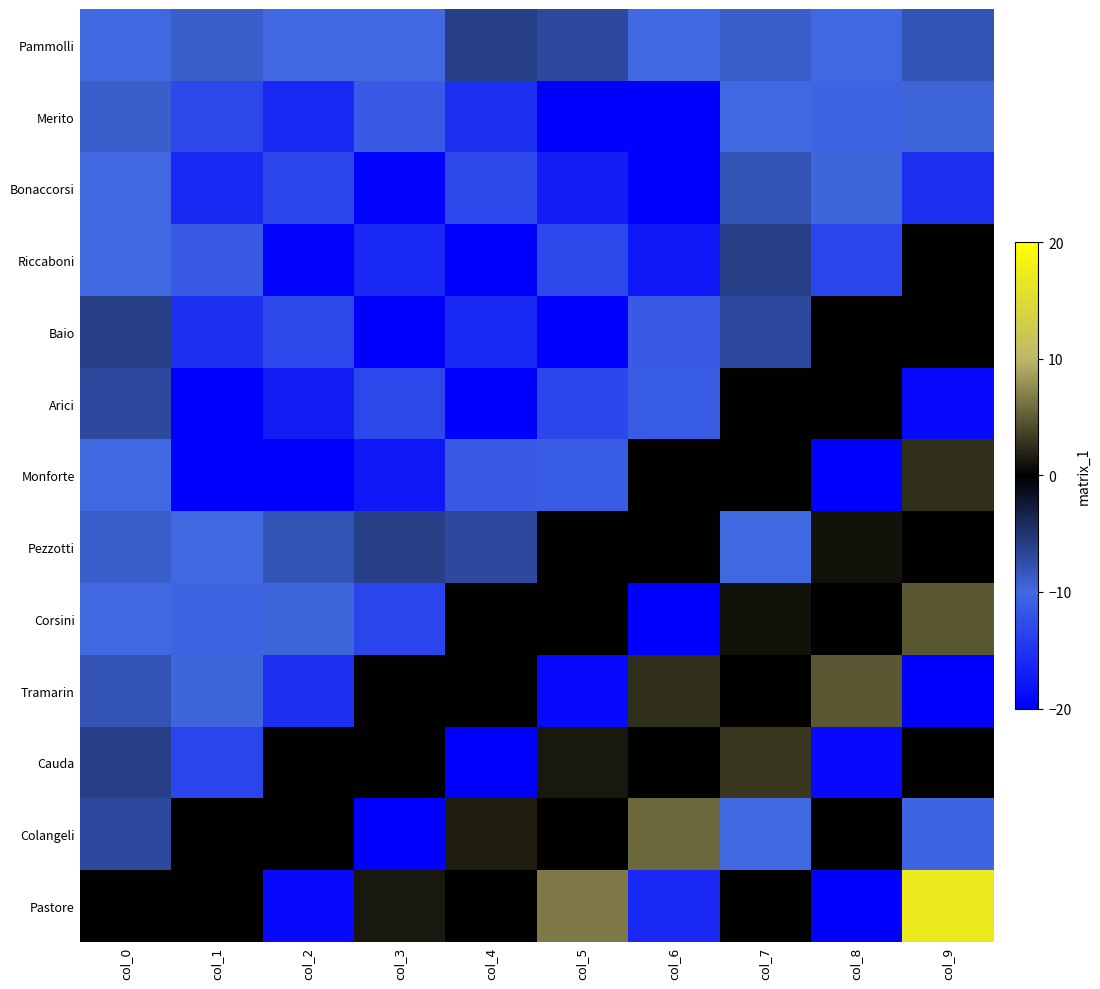

Reading right to left, what are all the values shown in this chart?

Pammolli: col_9=-8.0	col_8=-10.0	col_7=-9.0	col_6=-10.0	col_5=-7.0	col_4=-6.0	col_3=-10.0	col_2=-10.0	col_1=-9.0	col_0=-10.0
Merito: col_9=-9.6	col_8=-10.4	col_7=-10.0	col_6=-20.0	col_5=-20.0	col_4=-15.4	col_3=-11.4	col_2=-16.0	col_1=-13.0	col_0=-9.0
Bonaccorsi: col_9=-15.4	col_8=-9.6	col_7=-8.0	col_6=-20.0	col_5=-17.1	col_4=-13.0	col_3=-19.6	col_2=-13.2	col_1=-16.0	col_0=-10.0
Riccaboni: col_9=0.0	col_8=-13.3	col_7=-6.0	col_6=-17.6	col_5=-13.0	col_4=-20.0	col_3=-16.0	col_2=-19.6	col_1=-11.4	col_0=-10.0
Baio: col_9=0.0	col_8=0.0	col_7=-7.0	col_6=-11.4	col_5=-20.0	col_4=-16.0	col_3=-20.0	col_2=-13.0	col_1=-15.4	col_0=-6.0
Arici: col_9=-19.0	col_8=0.0	col_7=0.0	col_6=-11.2	col_5=-13.2	col_4=-20.0	col_3=-13.0	col_2=-17.1	col_1=-20.0	col_0=-7.0
Monforte: col_9=2.5	col_8=-20.0	col_7=0.0	col_6=0.0	col_5=-11.2	col_4=-11.4	col_3=-17.6	col_2=-20.0	col_1=-20.0	col_0=-10.0
Pezzotti: col_9=0.0	col_8=1.0	col_7=-10.0	col_6=0.0	col_5=0.0	col_4=-7.0	col_3=-6.0	col_2=-8.0	col_1=-10.0	col_0=-9.0
Corsini: col_9=4.8	col_8=0.0	col_7=1.0	col_6=-20.0	col_5=0.0	col_4=0.0	col_3=-13.3	col_2=-9.6	col_1=-10.4	col_0=-10.0
Tramarin: col_9=-20.0	col_8=4.8	col_7=0.0	col_6=2.5	col_5=-19.0	col_4=0.0	col_3=0.0	col_2=-15.4	col_1=-9.6	col_0=-8.0
Cauda: col_9=0.0	col_8=-19.0	col_7=3.0	col_6=0.0	col_5=1.3	col_4=-20.0	col_3=0.0	col_2=0.0	col_1=-13.3	col_0=-6.0
Colangeli: col_9=-10.4	col_8=0.0	col_7=-10.0	col_6=5.7	col_5=0.0	col_4=1.6	col_3=-20.0	col_2=0.0	col_1=0.0	col_0=-7.0
Pastore: col_9=17.1	col_8=-20.0	col_7=0.0	col_6=-16.0	col_5=6.6	col_4=0.0	col_3=1.3	col_2=-19.0	col_1=0.0	col_0=0.0